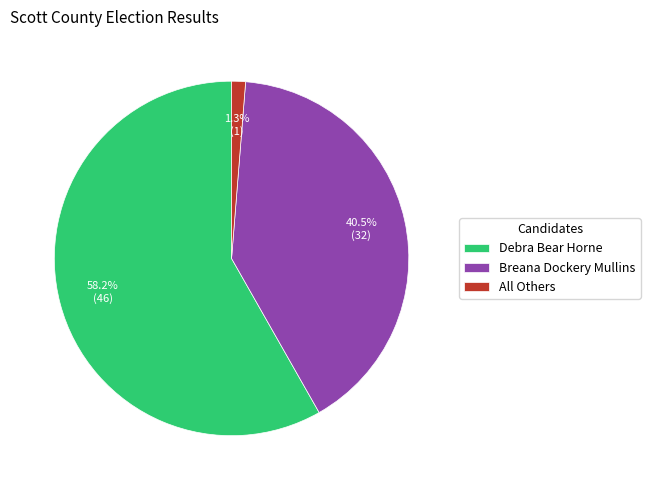

To the nearest percent, what portion does Debra Bear Horne represent?

58%